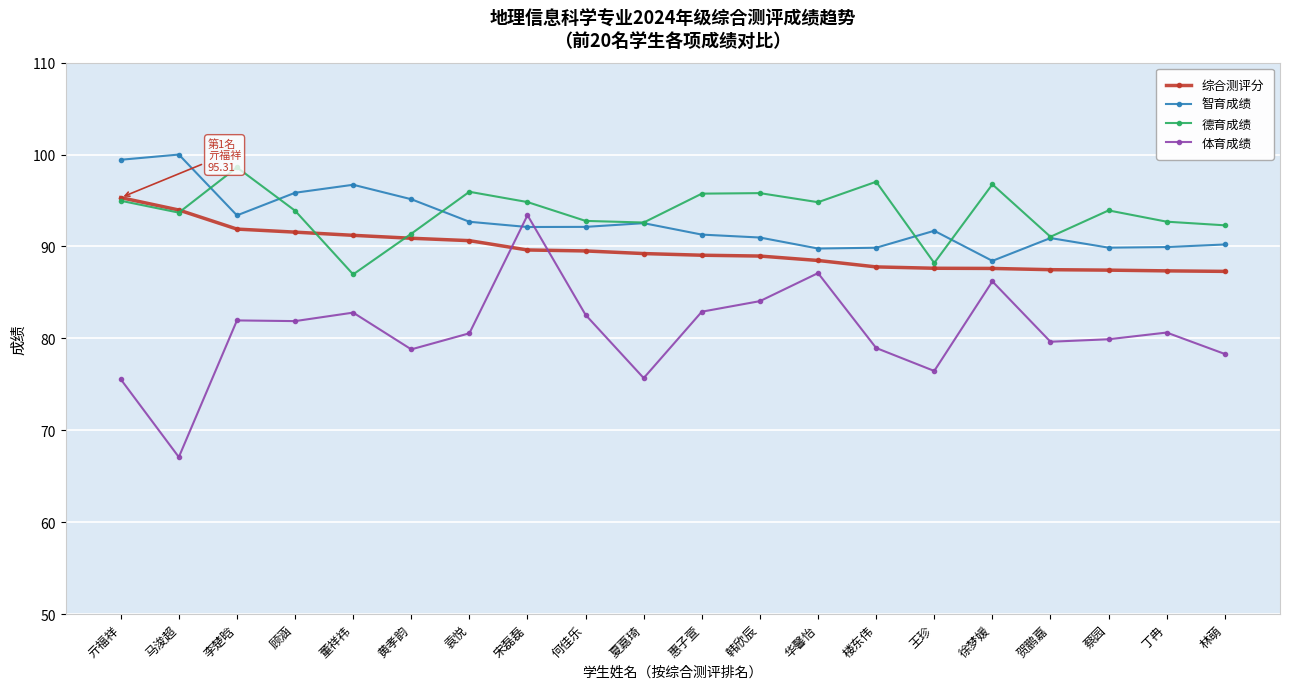

What position from the right is 韩欣辰?

9